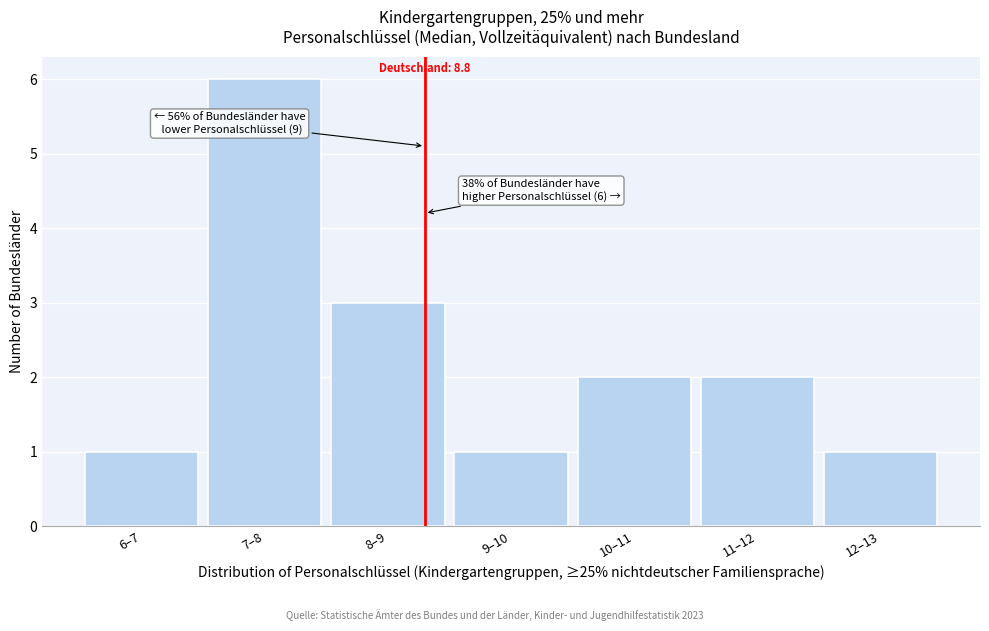

Reading left to right, what are all the values shown in this chart?

1	6	3	1	2	2	1